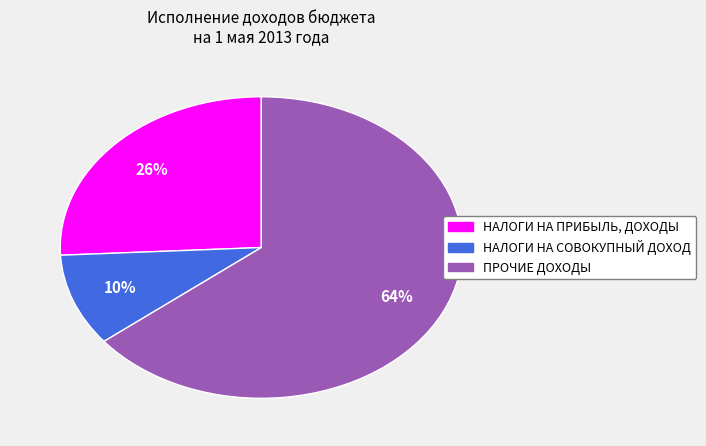

True or false: НАЛОГИ НА СОВОКУПНЫЙ ДОХОД accounts for 22% of the total.

False